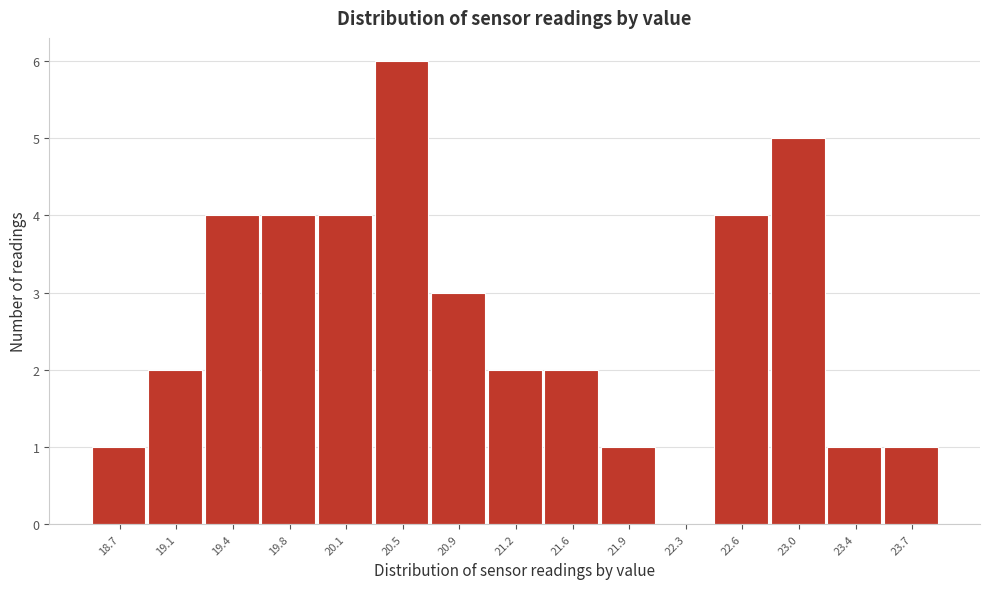

What is the height of the bar covering 20.30 to 20.70 on the x-axis? Neither the bar edges nor the heights are printed on the chart, so give them approximately, as read against the axes.

6